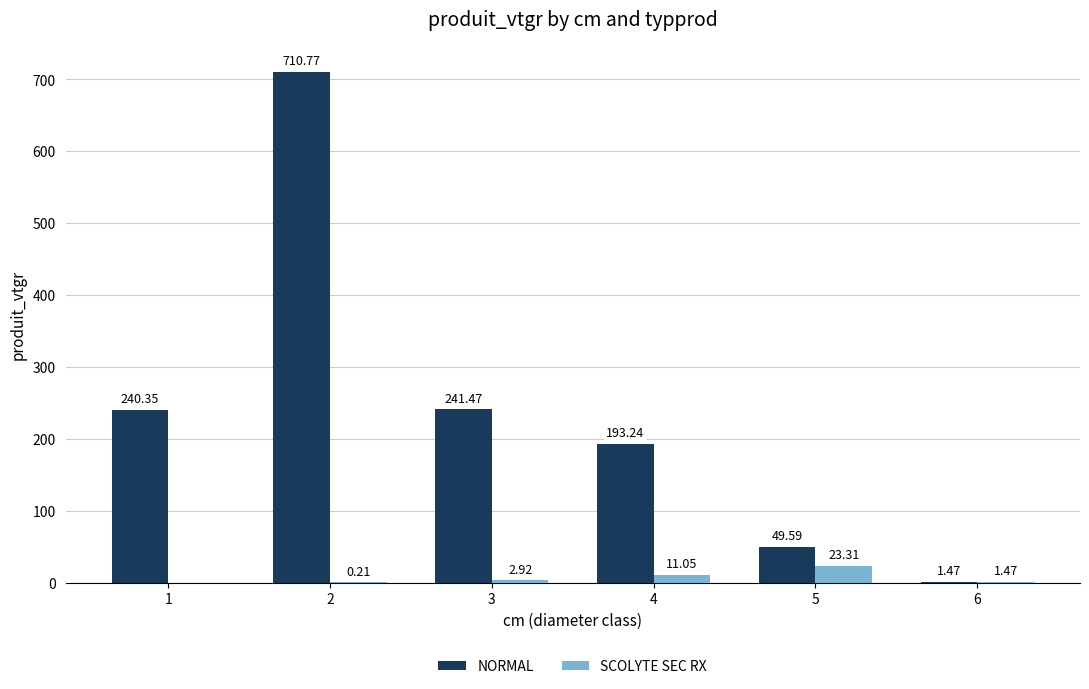

What is the sum of the NORMAL values at 4 and 3?

434.7